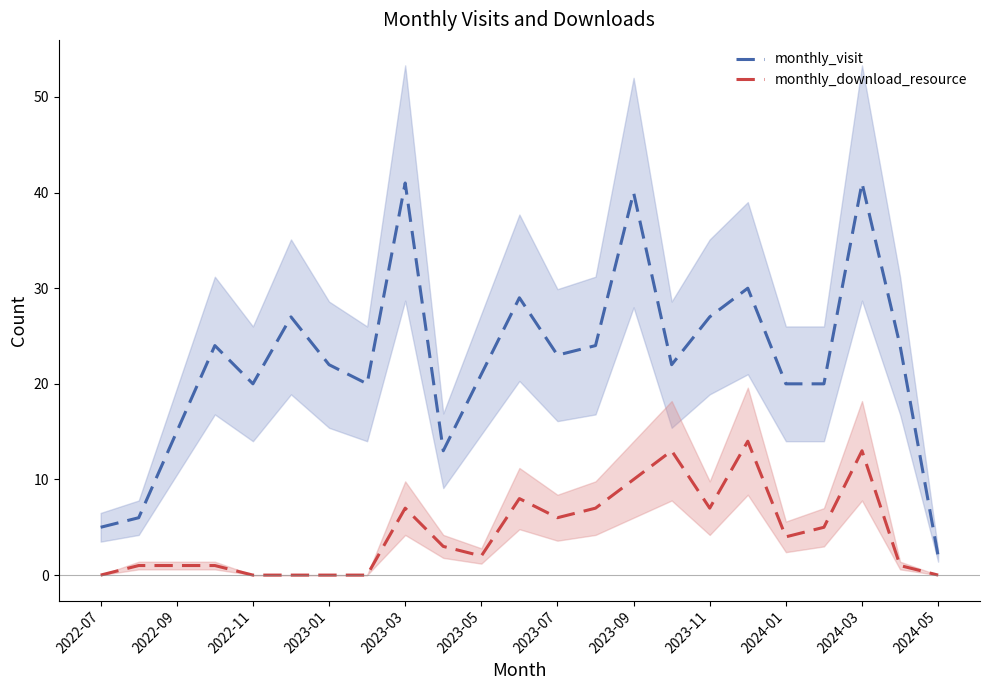

True or false: monthly_visit and monthly_download_resource intersect in this chart.

False